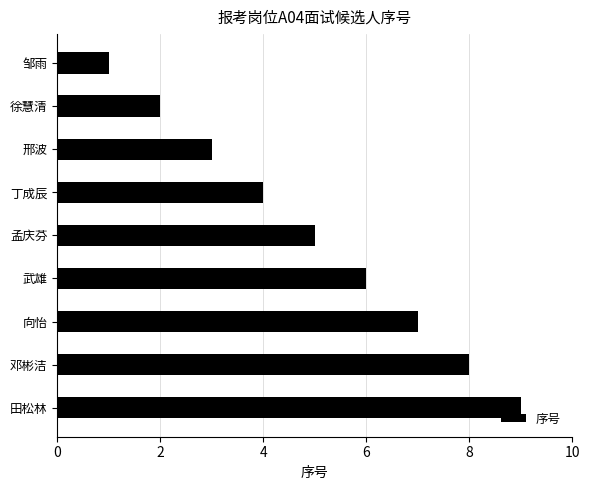

What is the label of the 8th bar from the bottom?

徐慧清